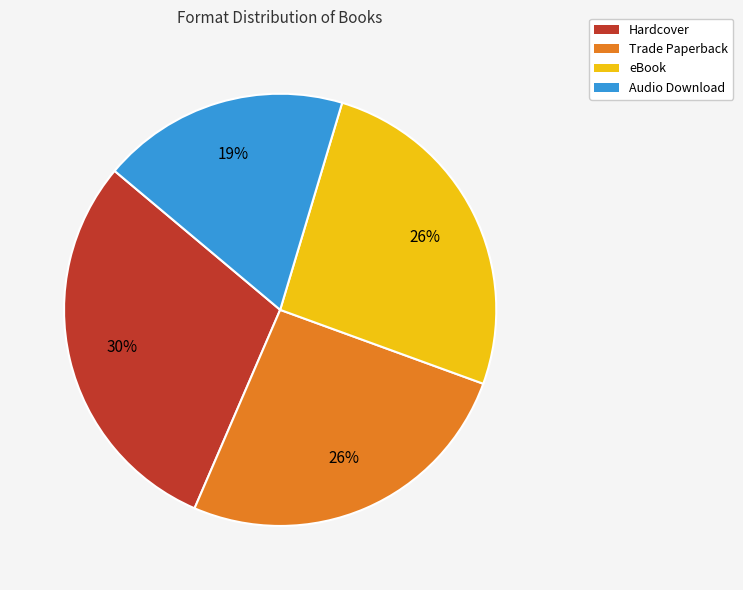

To the nearest percent, what percentage of the pie is eBook?

26%